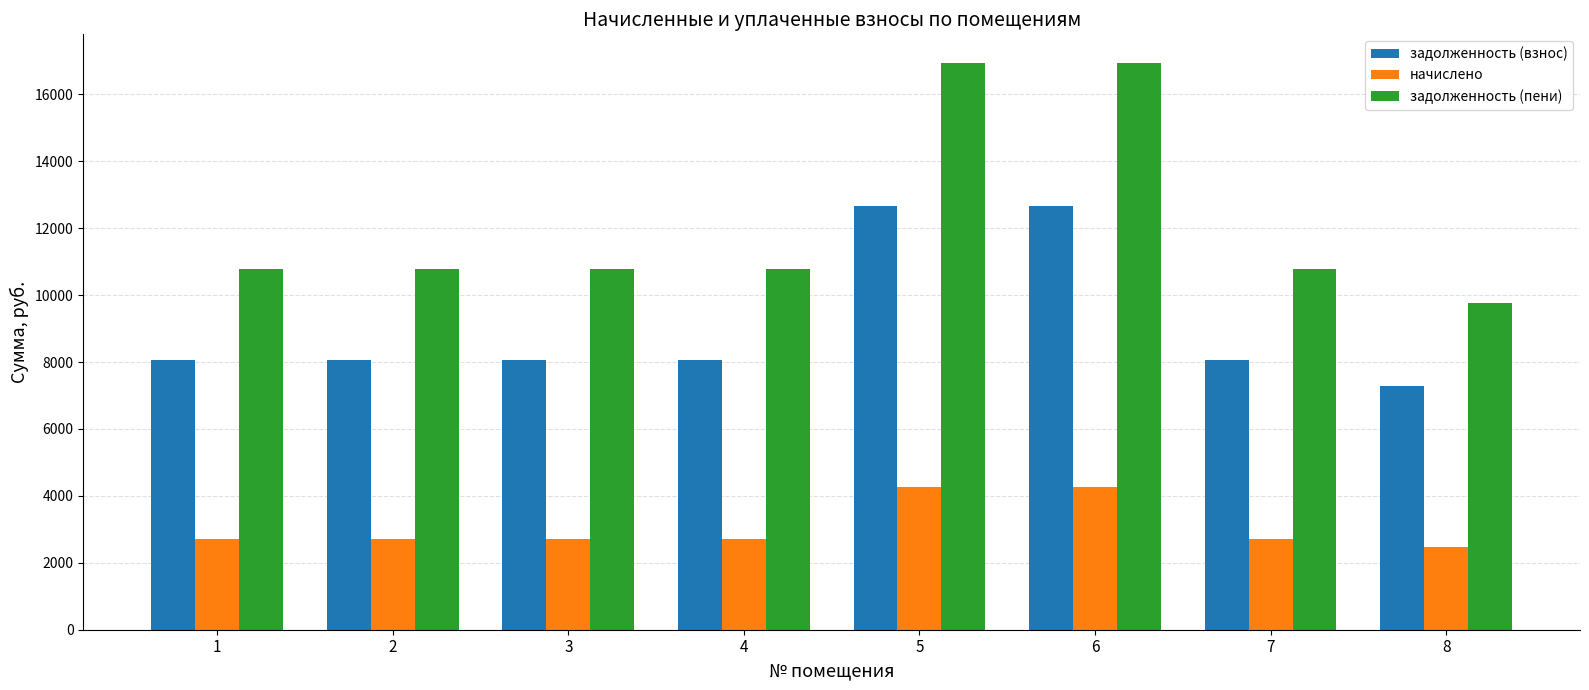

Which series has the largest range (max minus min)?

задолженность (пени)